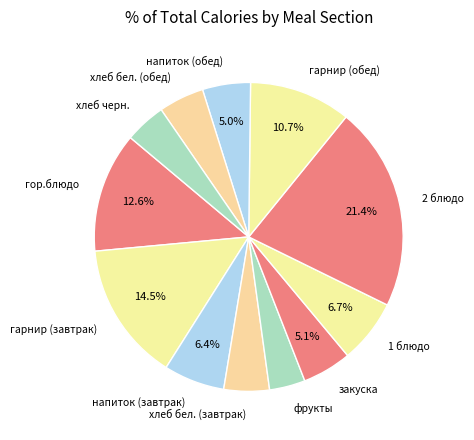

To the nearest percent, what is the average slice percentage?

8%